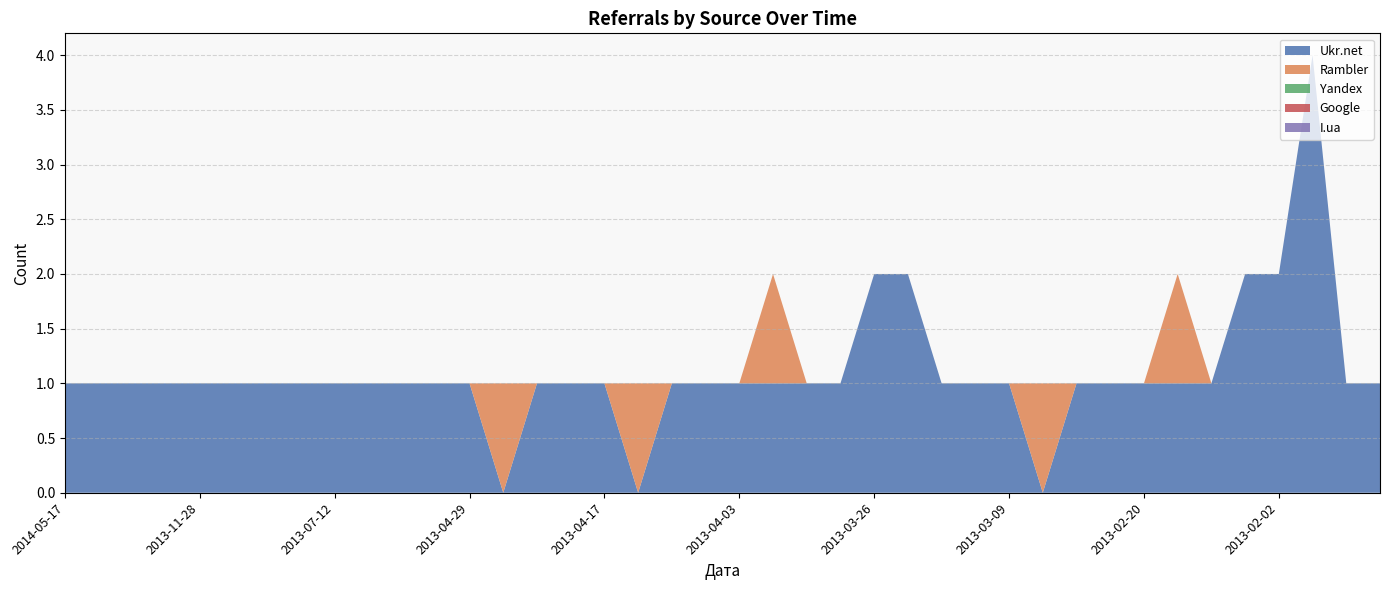

Reading left to right, what are all the values shown in this chart?

Ukr.net: 1	1	1	1	1	1	1	1	1	1	1	1	1	0	1	1	1	0	1	1	1	1	1	1	2	2	1	1	1	0	1	1	1	1	1	2	2	4	1	1
Rambler: 0	0	0	0	0	0	0	0	0	0	0	0	0	1	0	0	0	1	0	0	0	1	0	0	0	0	0	0	0	1	0	0	0	1	0	0	0	0	0	0
Yandex: 0	0	0	0	0	0	0	0	0	0	0	0	0	0	0	0	0	0	0	0	0	0	0	0	0	0	0	0	0	0	0	0	0	0	0	0	0	0	0	0
Google: 0	0	0	0	0	0	0	0	0	0	0	0	0	0	0	0	0	0	0	0	0	0	0	0	0	0	0	0	0	0	0	0	0	0	0	0	0	0	0	0
I.ua: 0	0	0	0	0	0	0	0	0	0	0	0	0	0	0	0	0	0	0	0	0	0	0	0	0	0	0	0	0	0	0	0	0	0	0	0	0	0	0	0